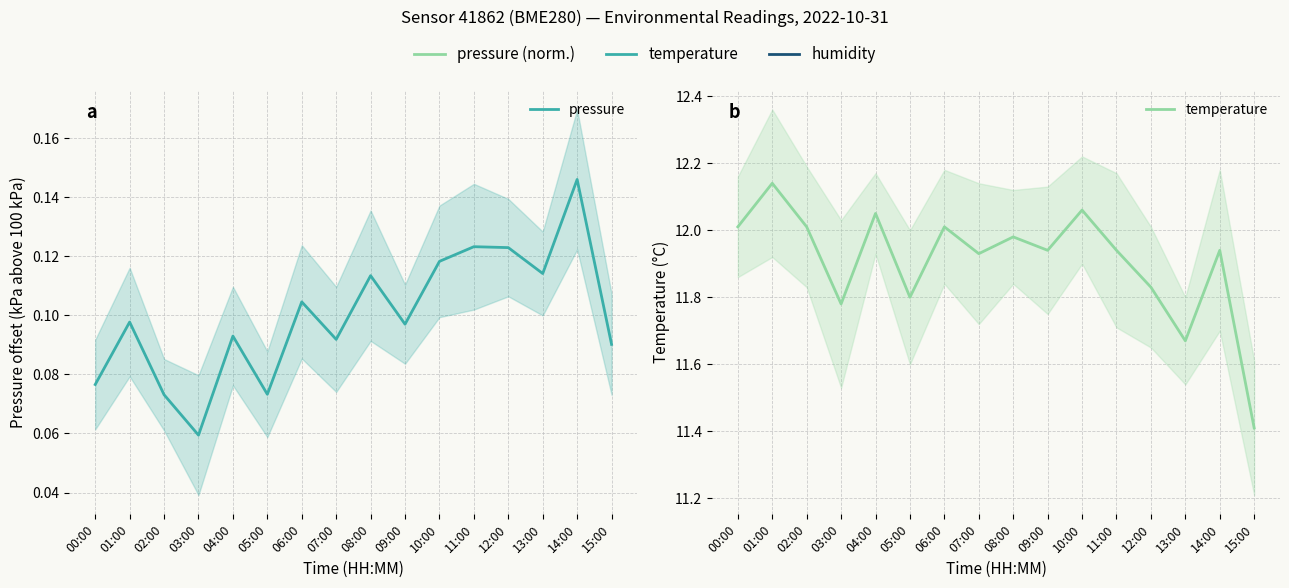

The value of pressure at 14:00 is 0.1. True or false?

True